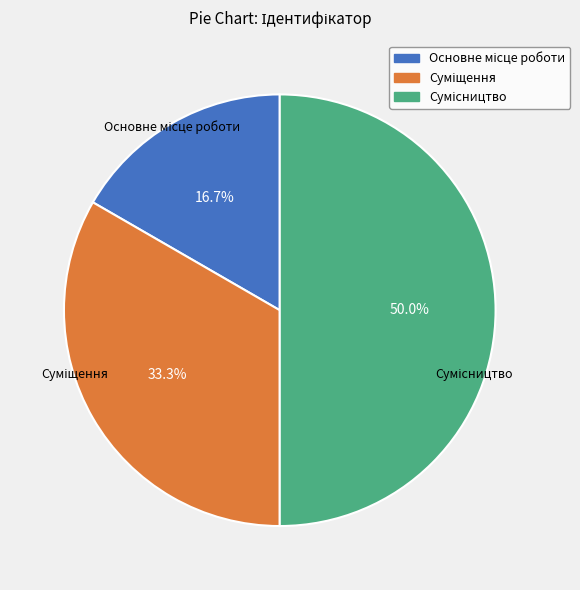

Count the number of slices in the pie.

3